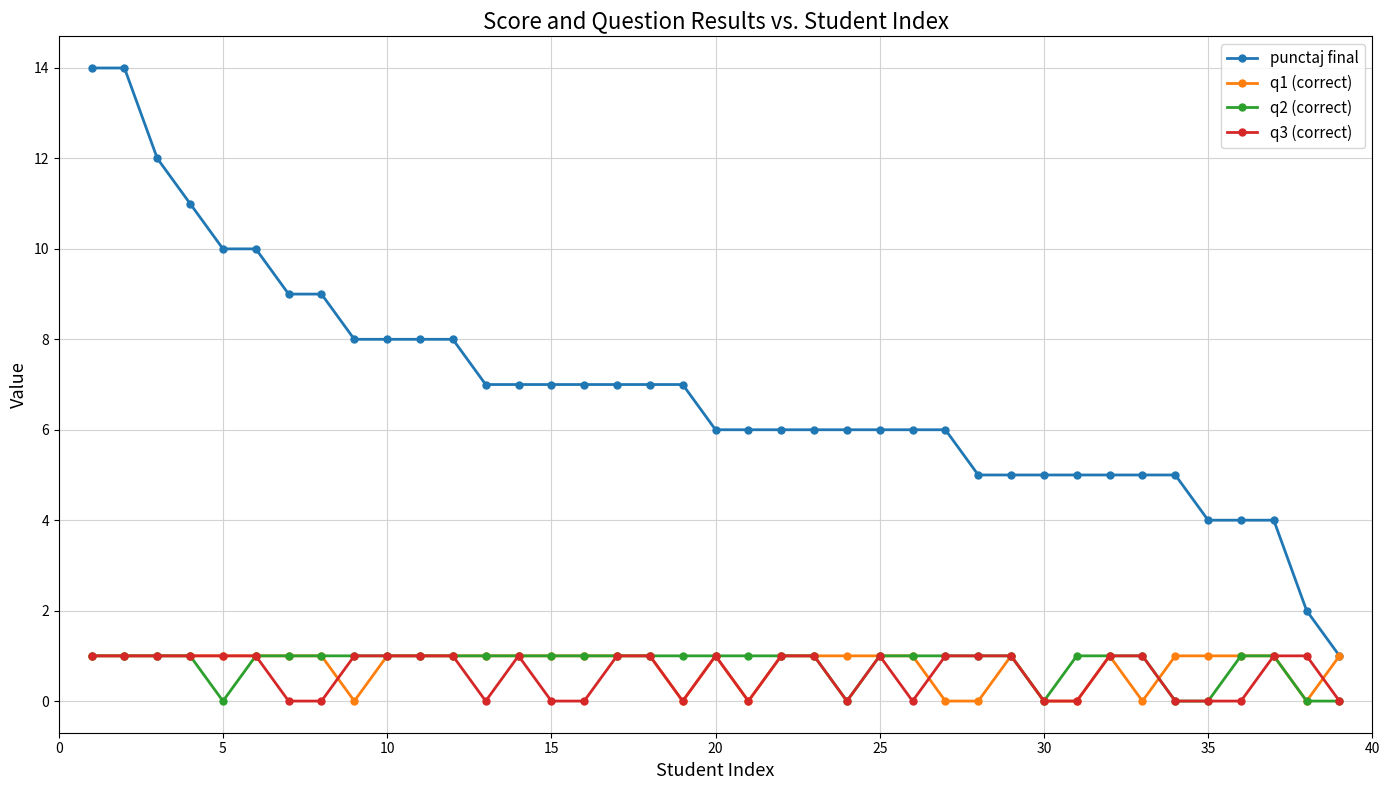

True or false: q3 (correct) and punctaj final cross at least once.

False